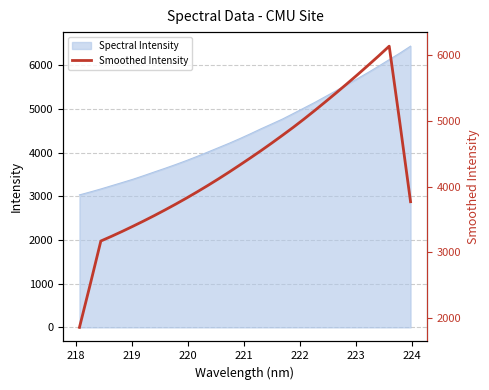

How many interior local peaks (higher than both neighbors) does the data have?

1